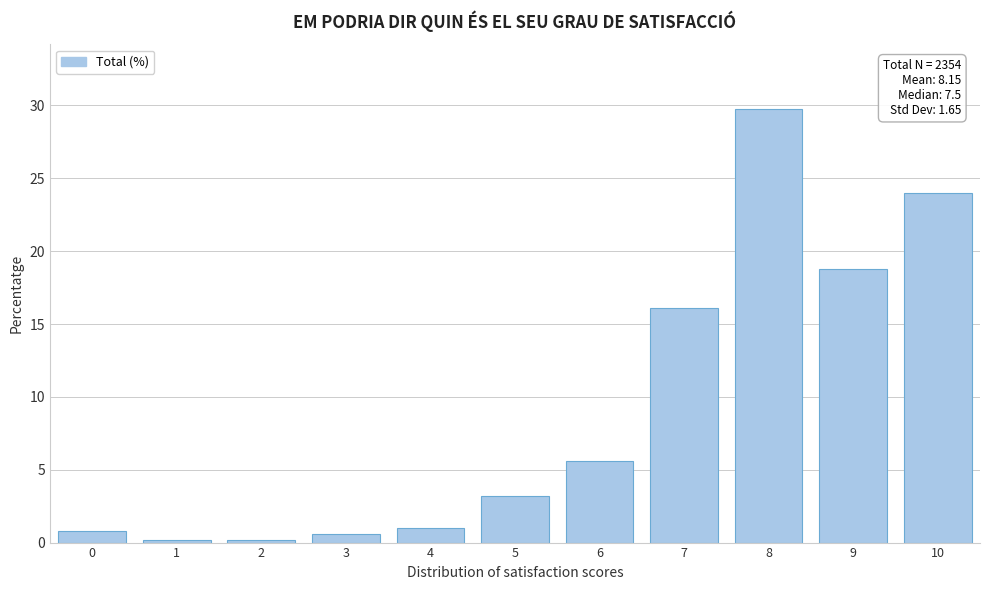

Reading right to left, what are all the values shown in this chart?

10=24.0	9=18.8	8=29.7	7=16.1	6=5.6	5=3.2	4=1.0	3=0.6	2=0.2	1=0.2	0=0.8